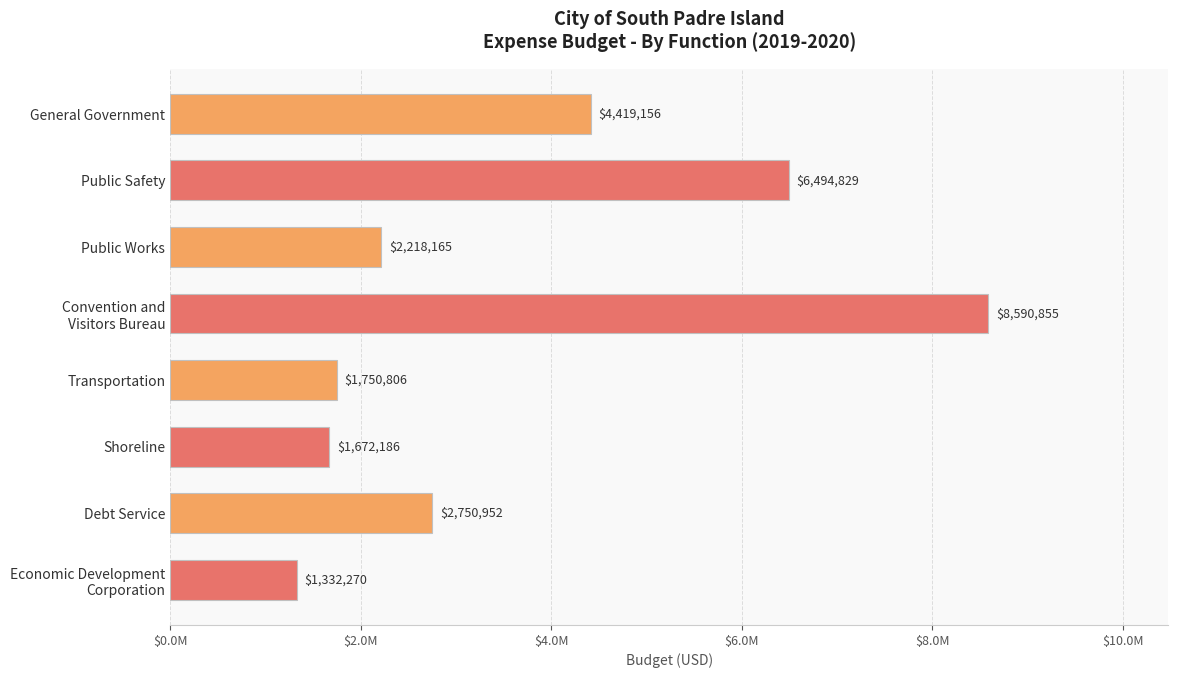

Are the bars horizontal?

Yes